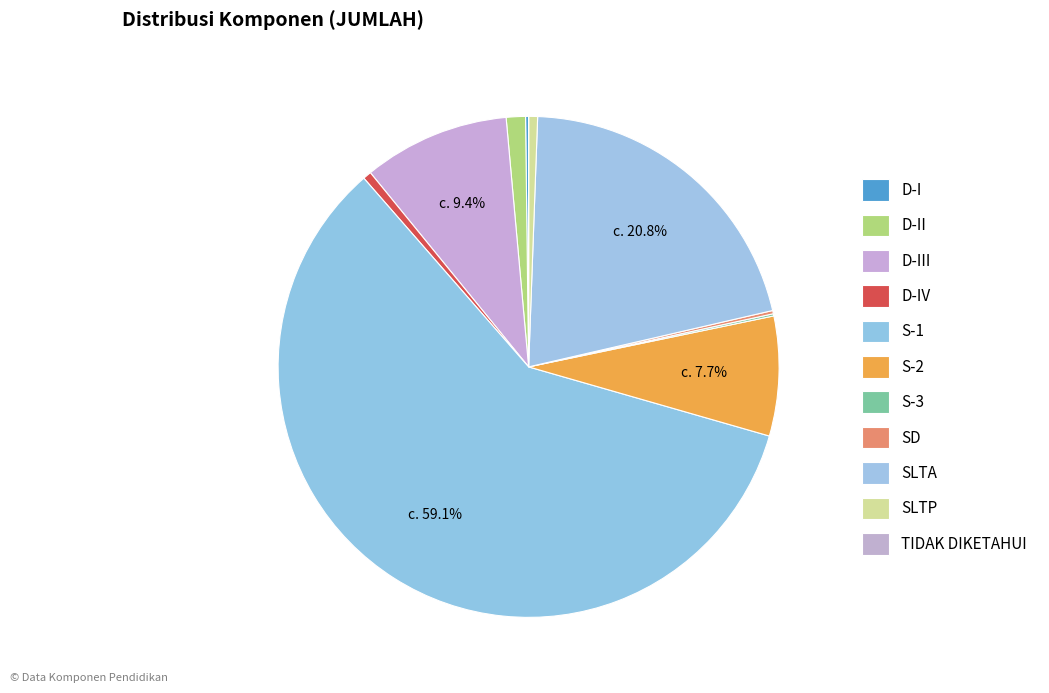

What is the largest slice in the pie chart?

S-1